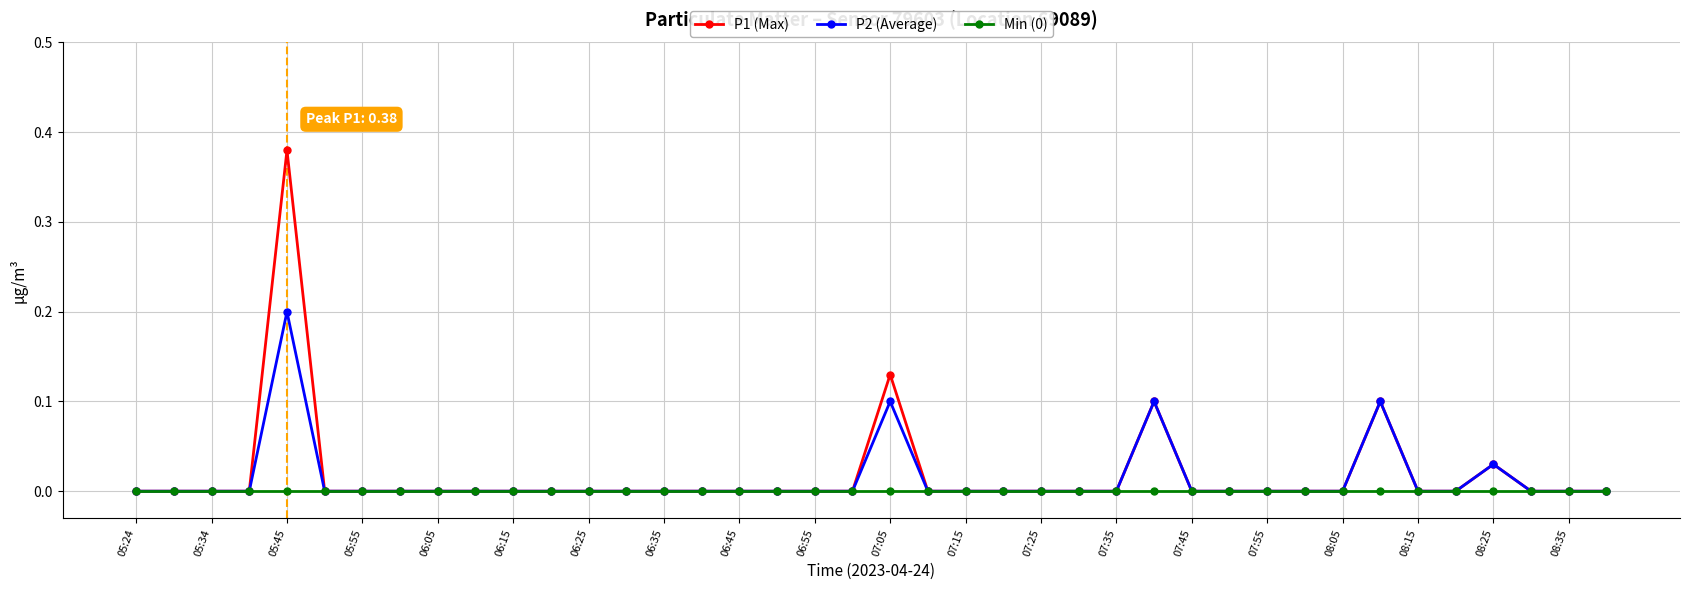

Which series has the widest spread of values?

P1 (Max)